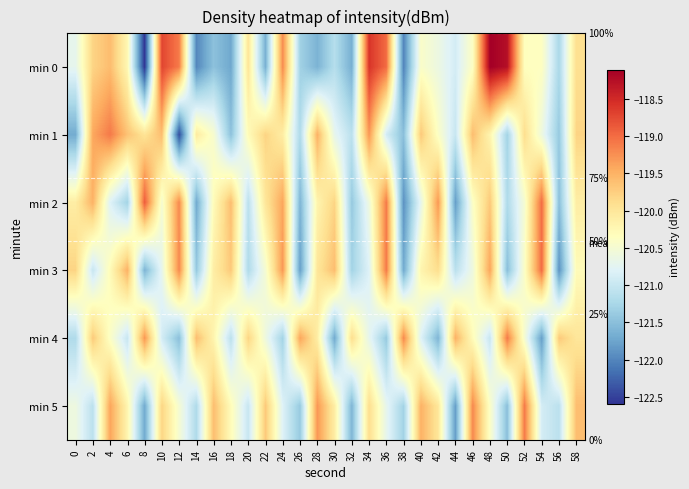

Count the number of data series in this chart.

6